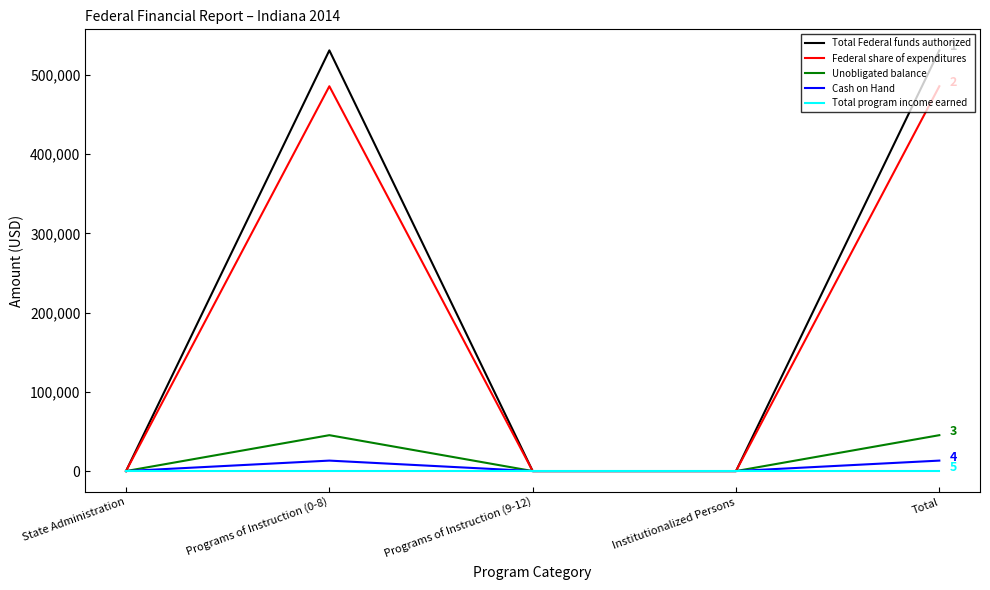

Does the chart display data point markers on the line(s)?

No